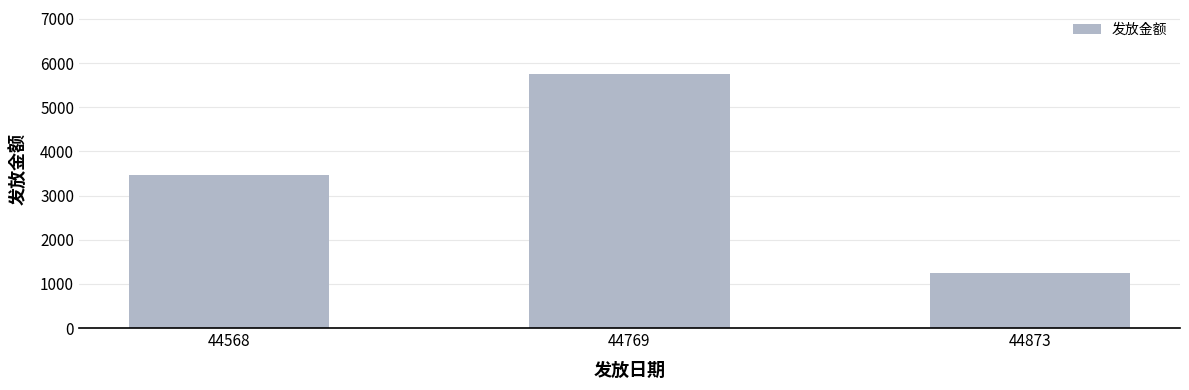

What is the difference between the maximum and minimum values?

4522.9